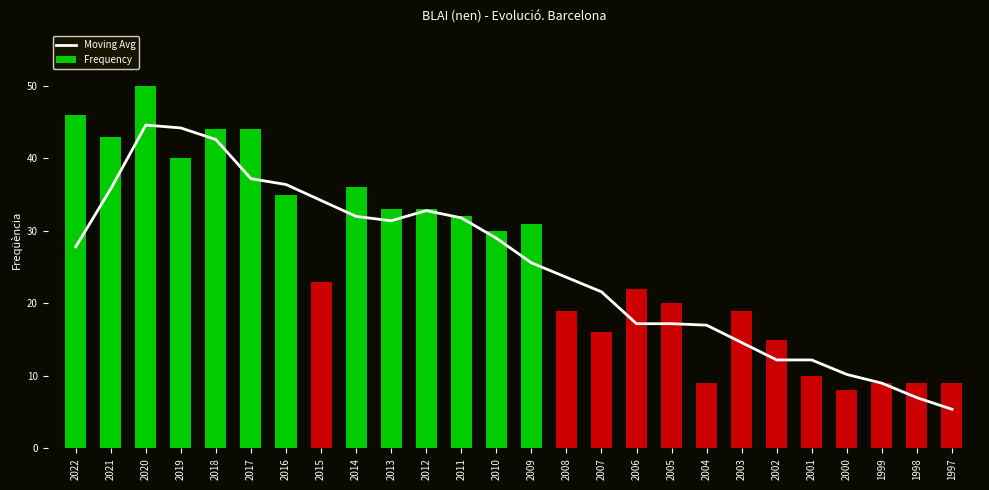

What is the value of the Moving Avg bar at the 25th from the left?

7.0